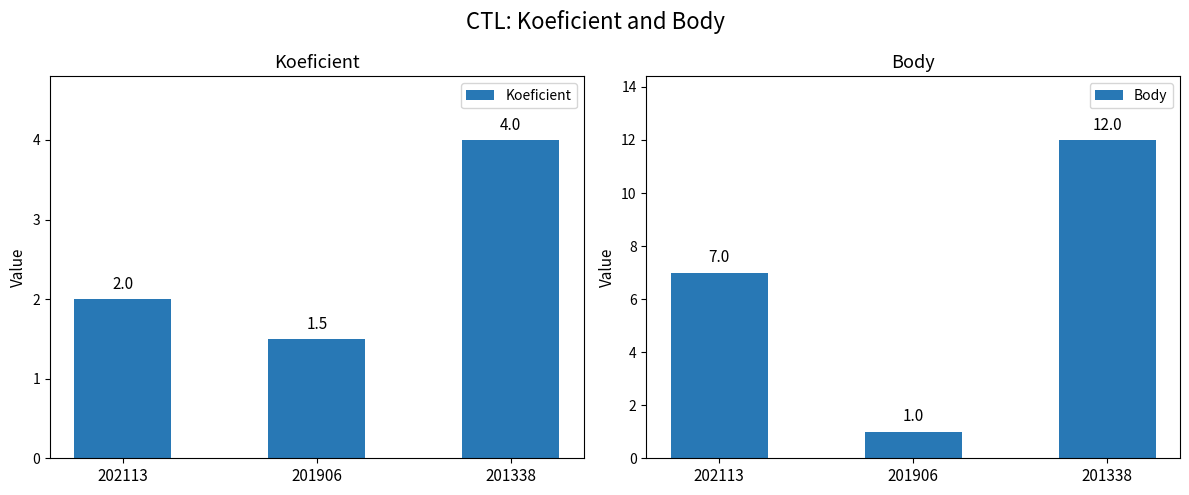

What is the value of the Body bar at the 1st from the left?

7